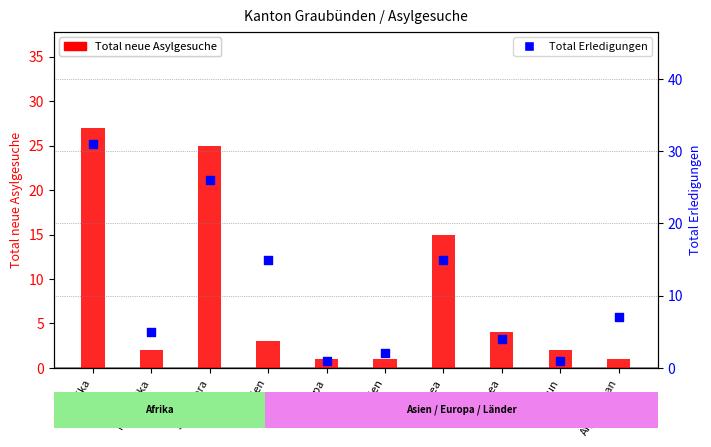

Is the value of Total Erledigungen at Eritrea greater than the value of Total neue Asylgesuche at Guinea?

Yes